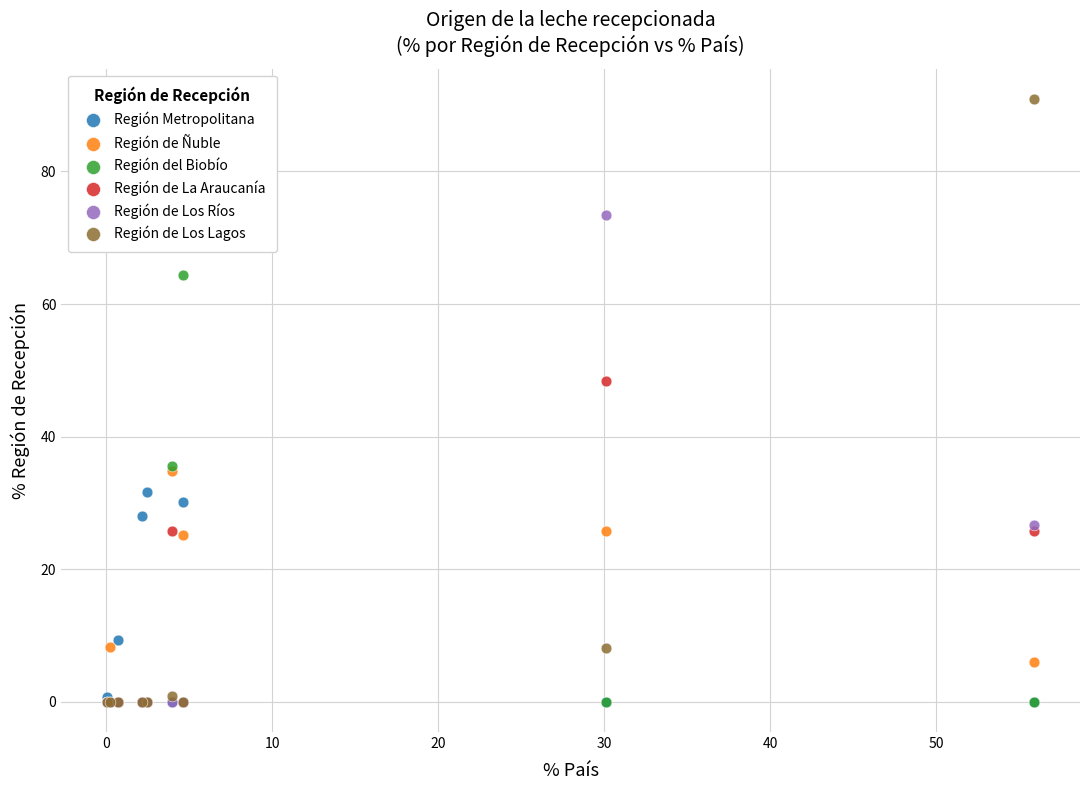

Which series has the widest spread of Y values?

Región de Los Lagos